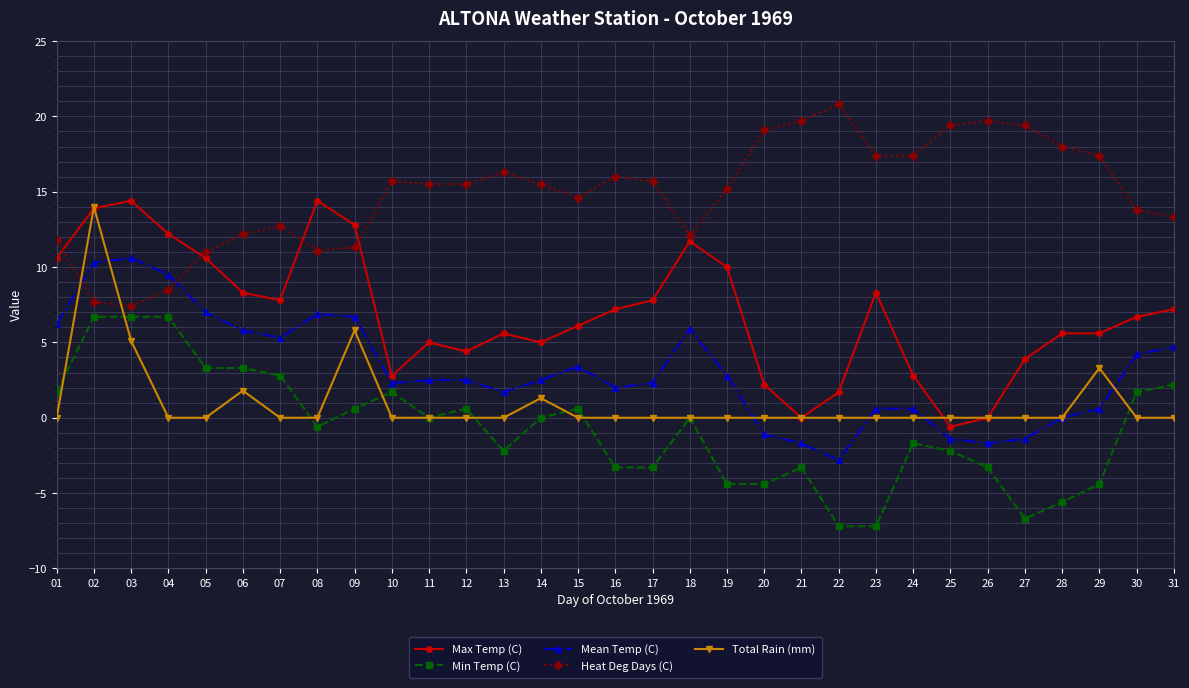

What is the value of the Mean Temp (C) point at the 27th from the left?

-1.4